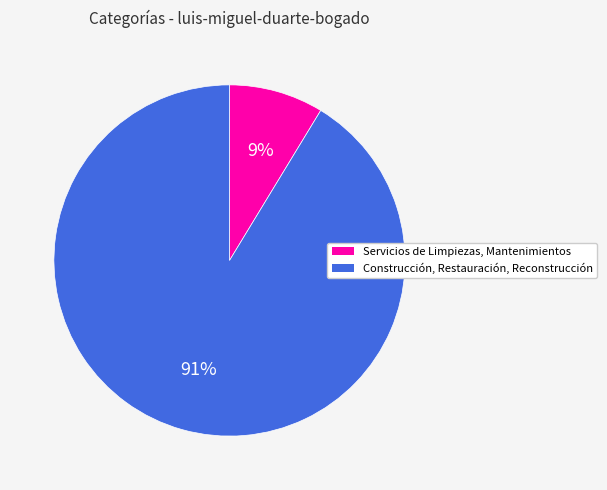

To the nearest percent, what is the average slice percentage?

50%